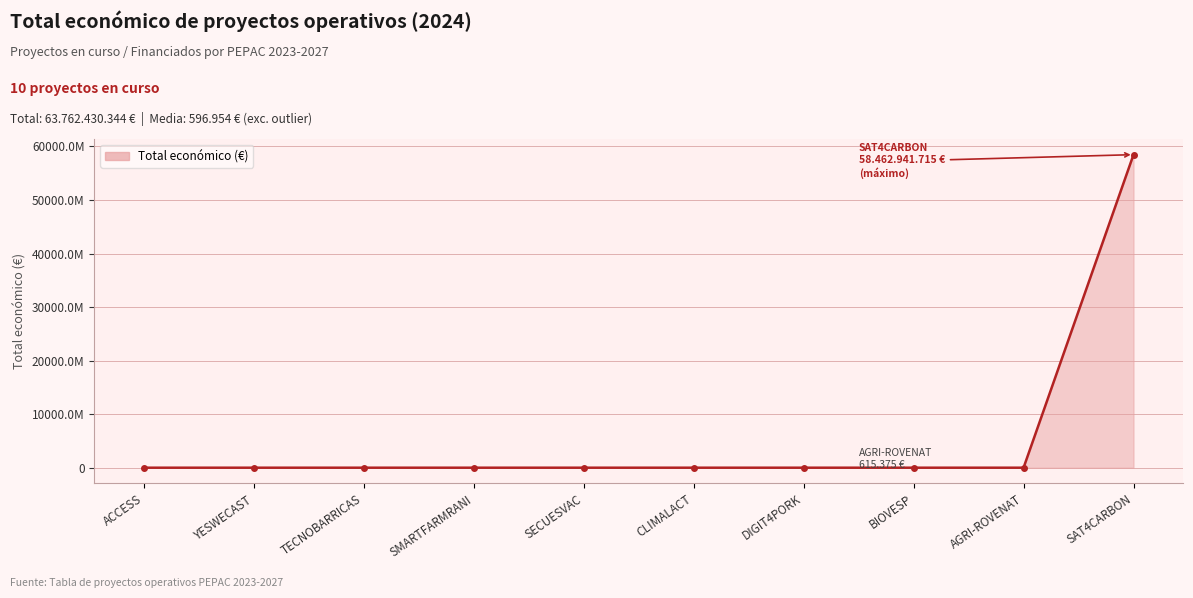

Which has a higher value, ACCESS or SAT4CARBON?

SAT4CARBON